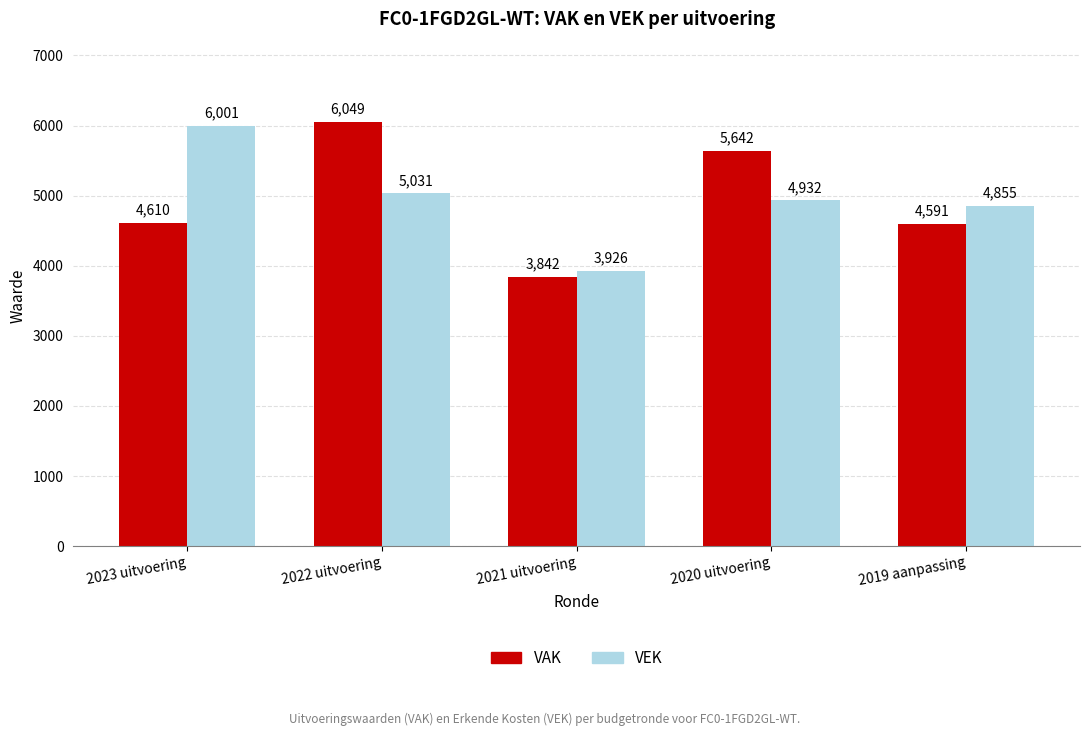

Reading right to left, what are all the values shown in this chart?

VAK: 2019 aanpassing=4591	2020 uitvoering=5642	2021 uitvoering=3842	2022 uitvoering=6049	2023 uitvoering=4610
VEK: 2019 aanpassing=4855	2020 uitvoering=4932	2021 uitvoering=3926	2022 uitvoering=5031	2023 uitvoering=6001